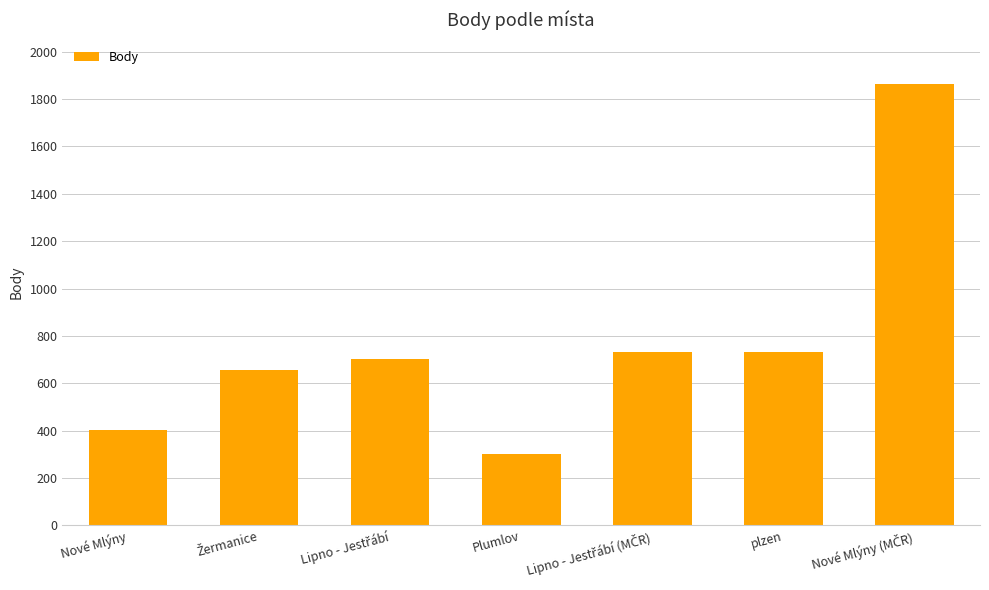

What is the label of the 4th bar from the right?

Plumlov